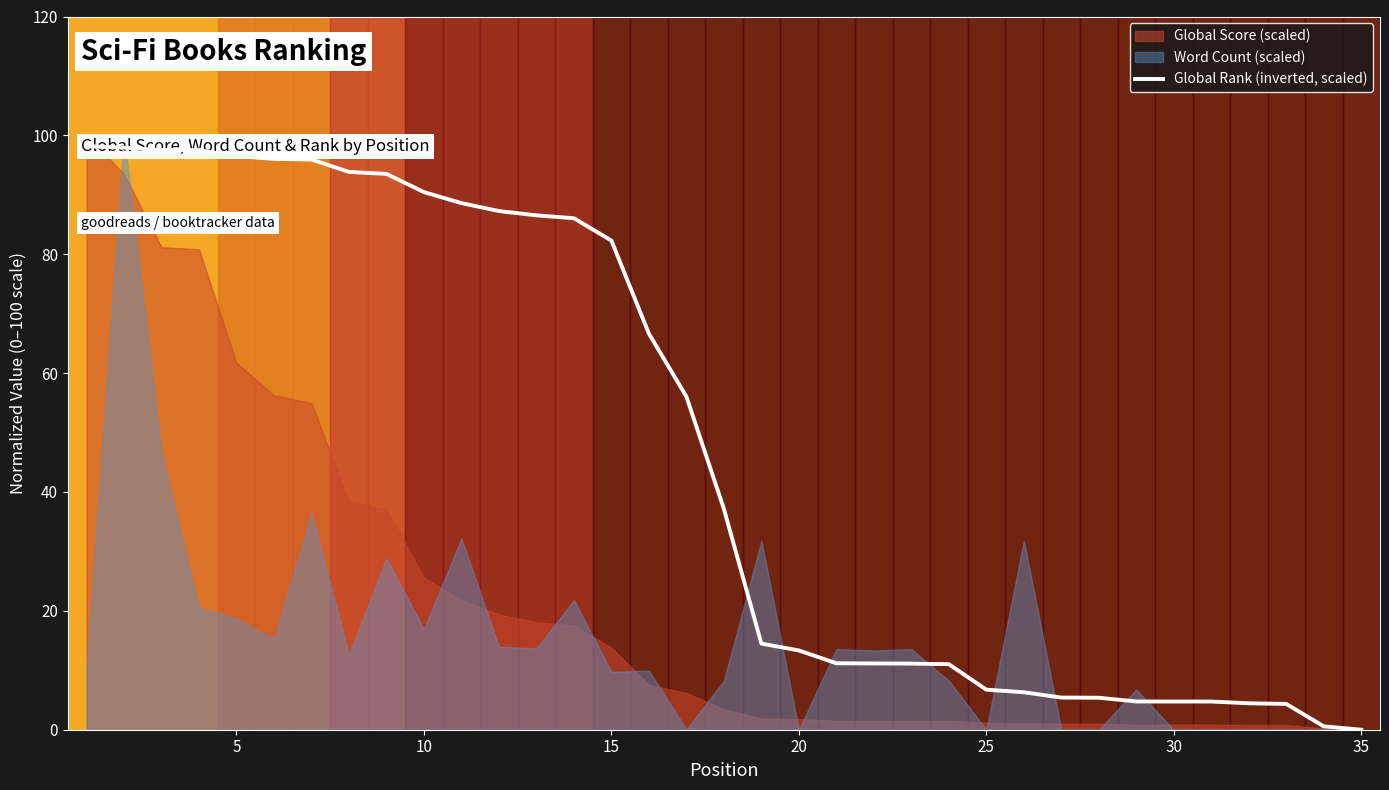

Which category has the lowest value across all series?

34